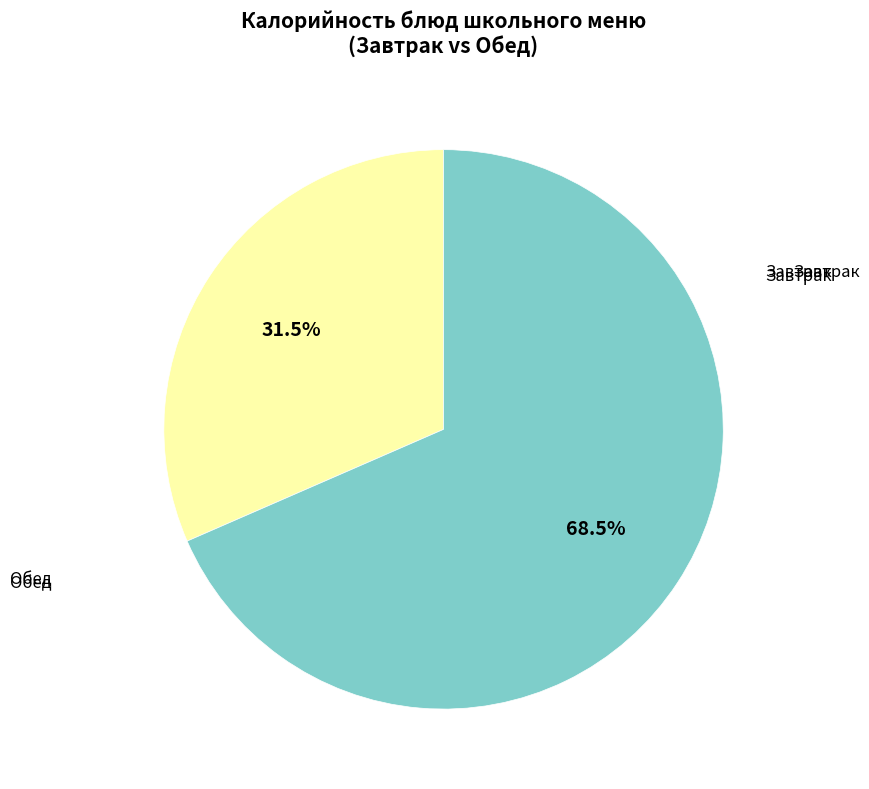

Does any single category account for the majority?

Yes